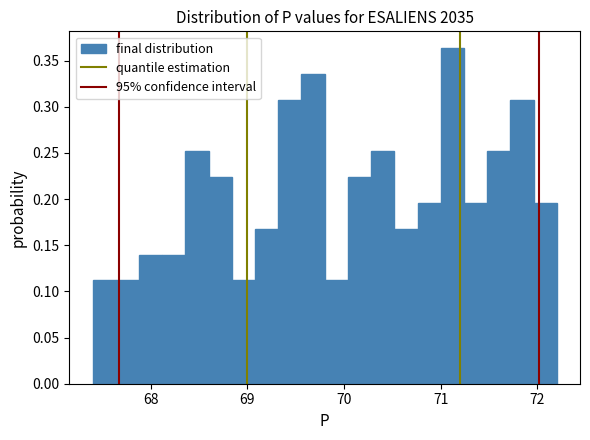

Read against the x-axis, roughly where is the centre of the tallest bar?

71.1